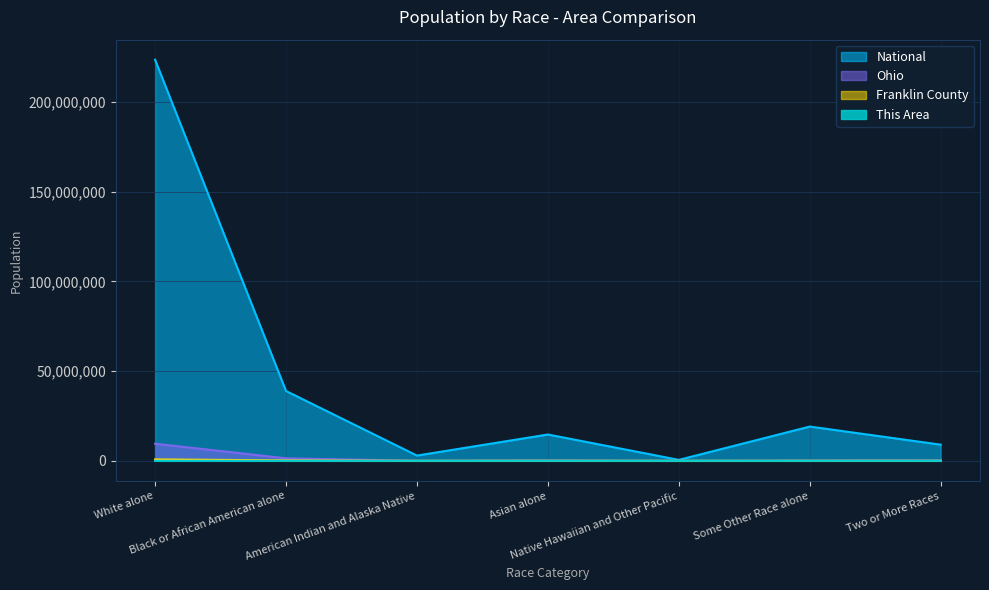

Where is the first local maximum for National?

Asian alone